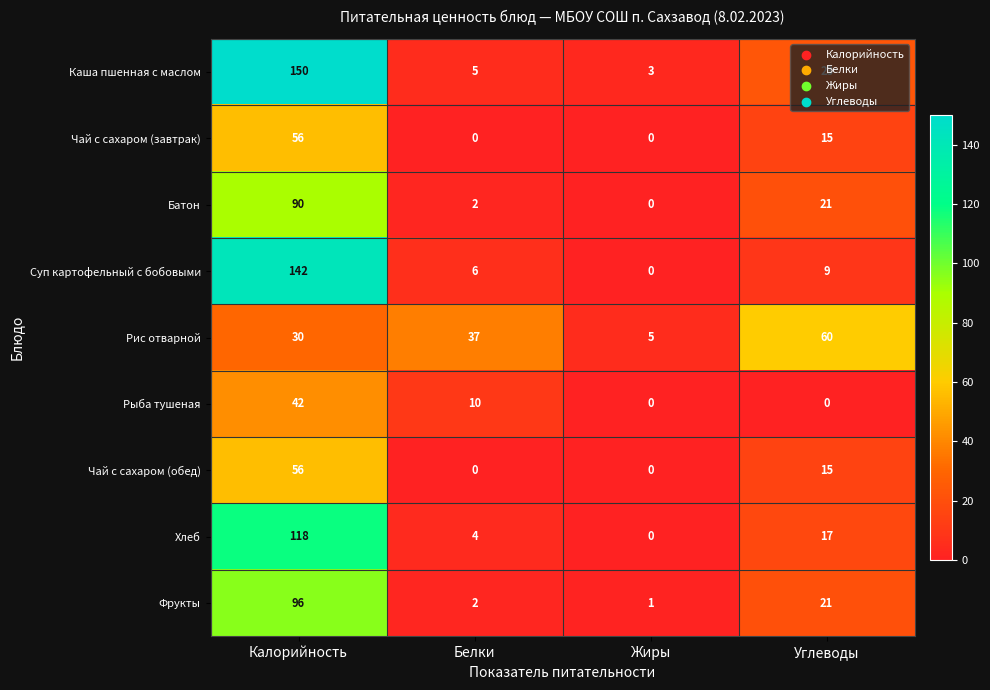

How many distinct data groups are displayed?

9